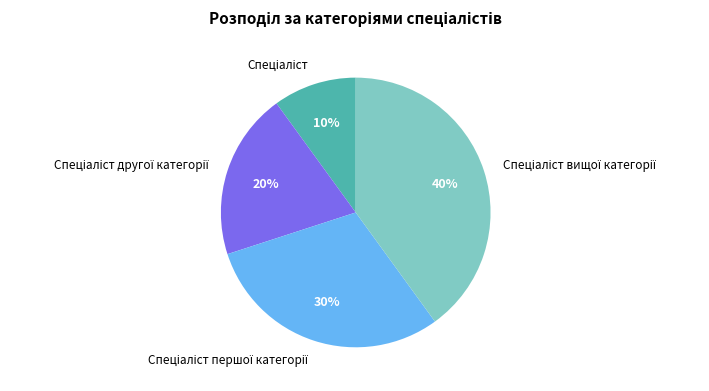

Count the number of slices in the pie.

4